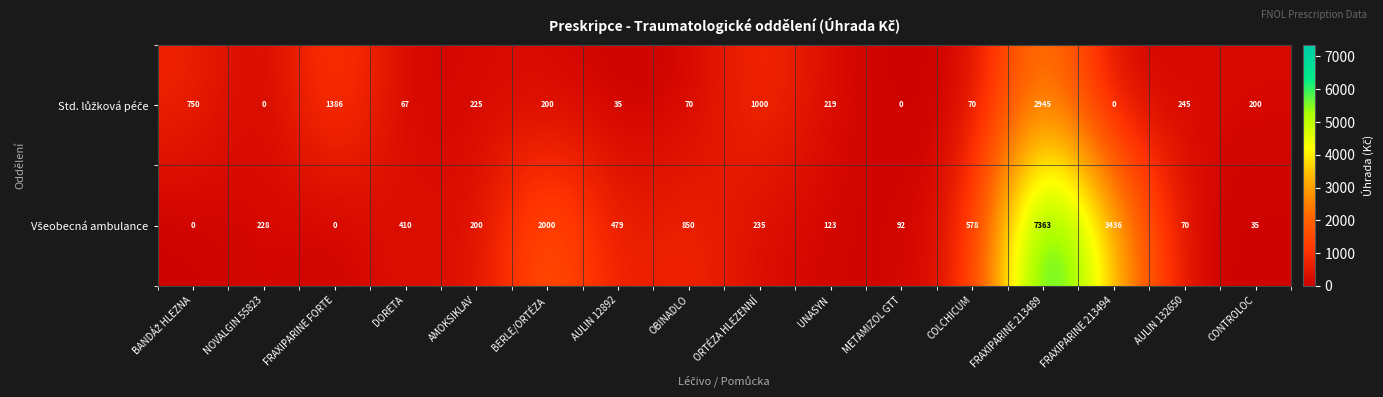

What is the total value across all series at ORTÉZA HLEZENNÍ?

1235